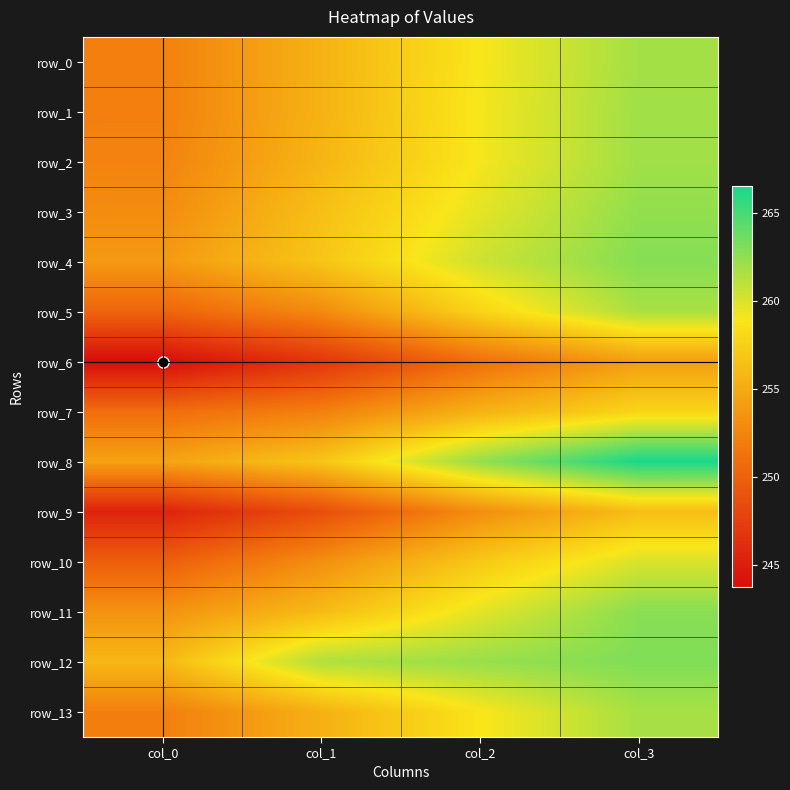

List the series in order of their peak value, highest first.

row_8, row_12, row_4, row_11, row_3, row_1, row_2, row_0, row_13, row_5, row_10, row_7, row_9, row_6